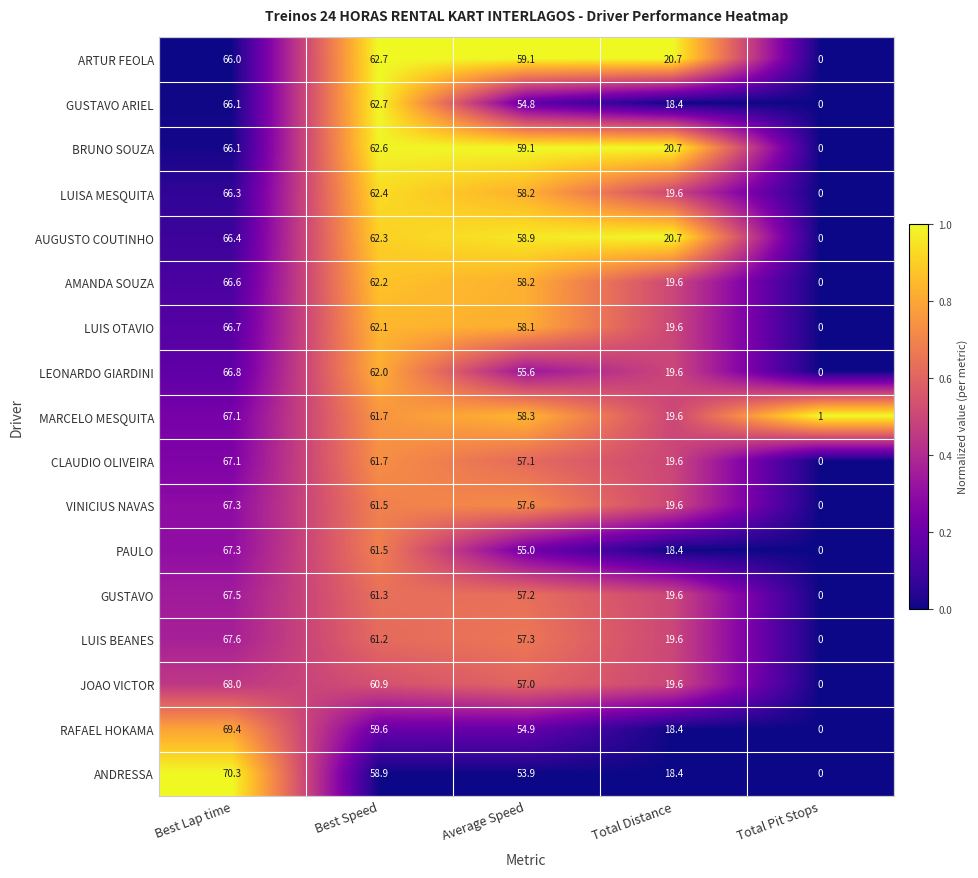

The LUIS BEANES series shows 22.1 at Average Speed. True or false?

False